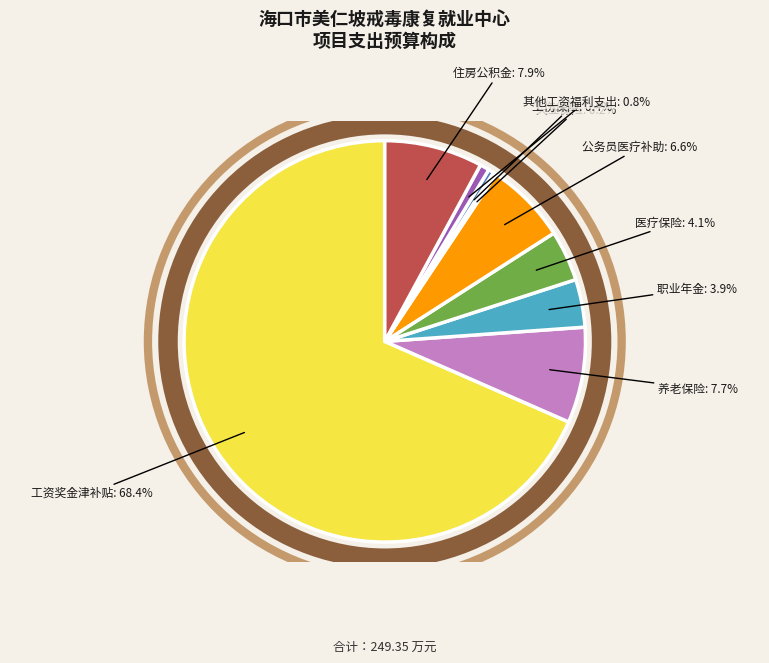

To the nearest percent, what is the average slice percentage?

11%